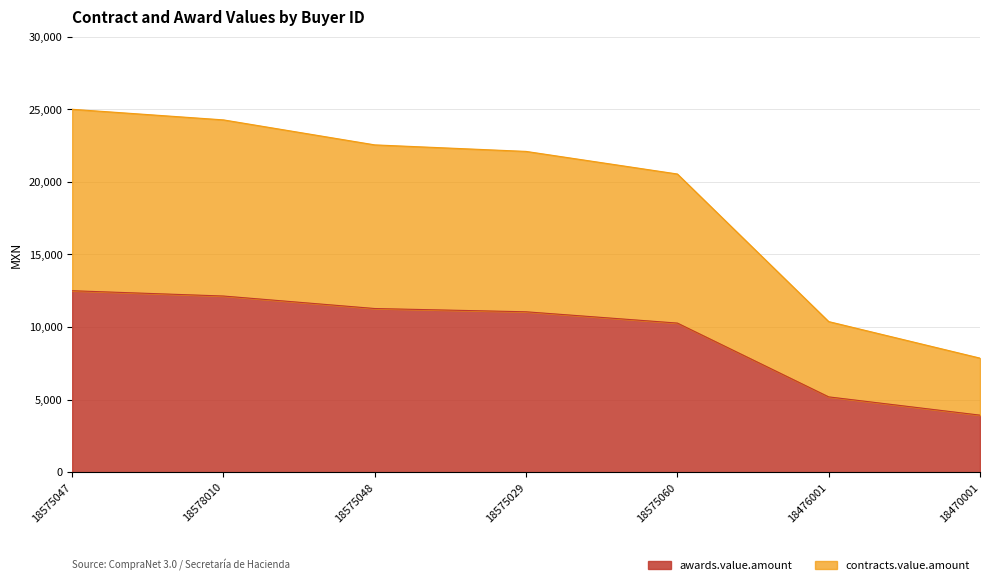

What is the spread (max minus min) of values at 18575029?

11047.7